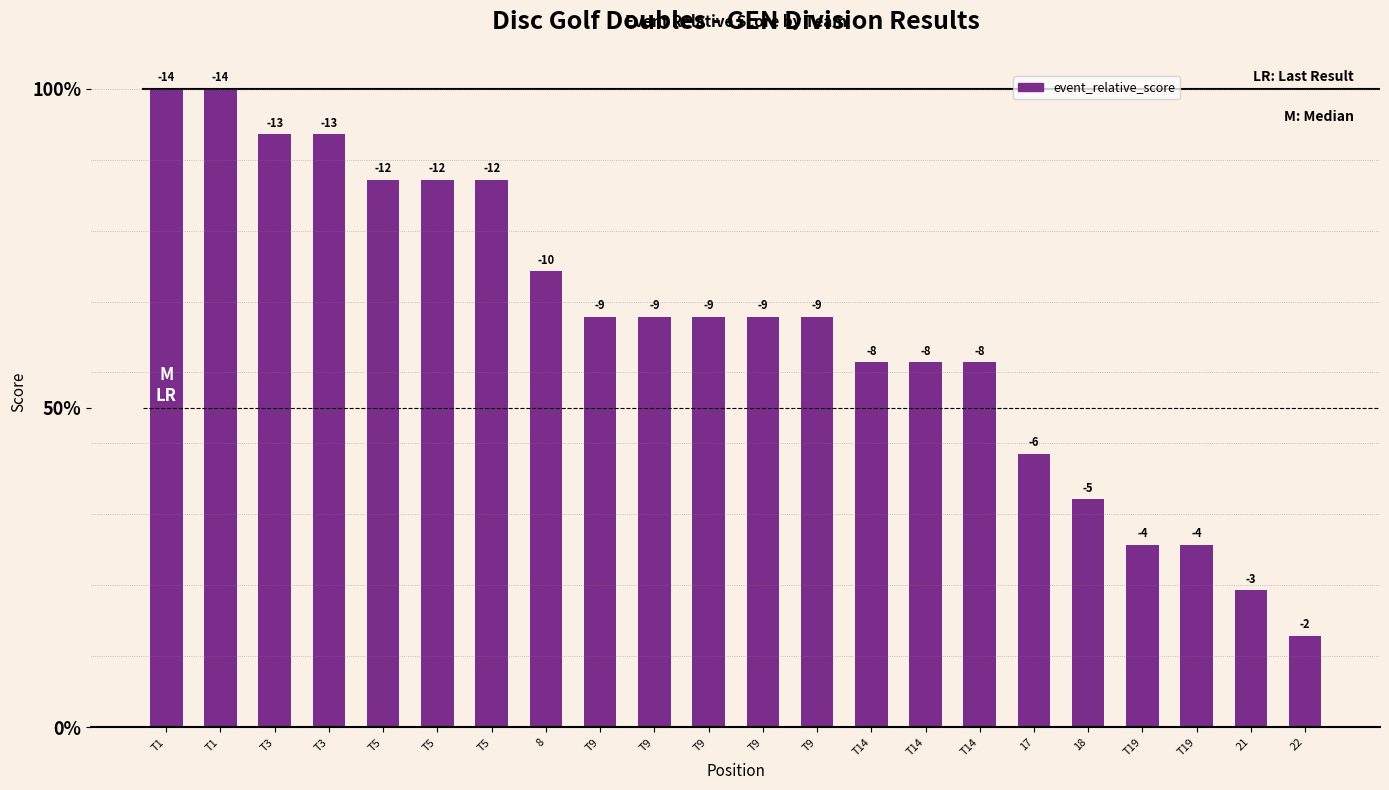

Reading left to right, what are all the values shown in this chart?

14	14	13	13	12	12	12	10	9	9	9	9	9	8	8	8	6	5	4	4	3	2